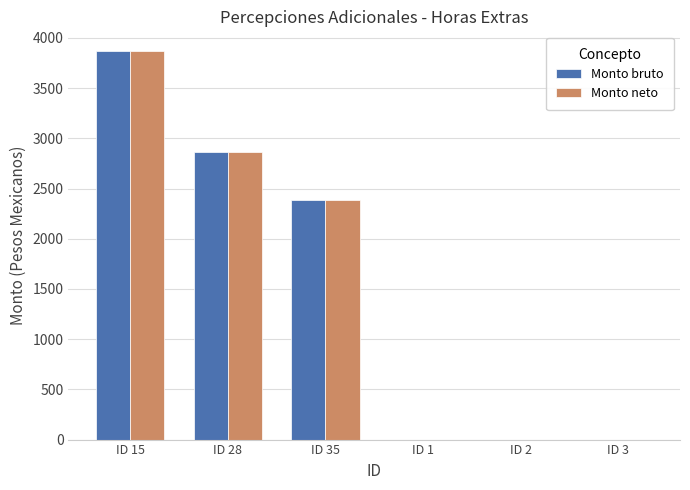

Is the value of Monto neto at ID 28 greater than the value of Monto bruto at ID 35?

Yes